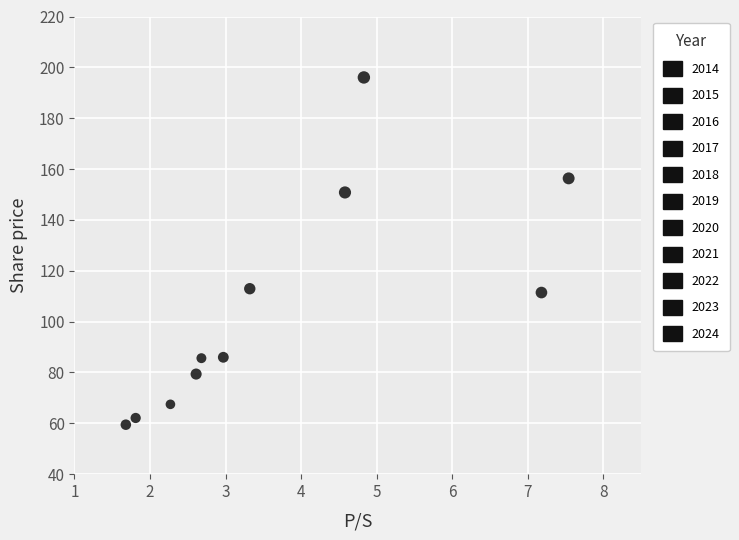

What is the average Y value?

106.1